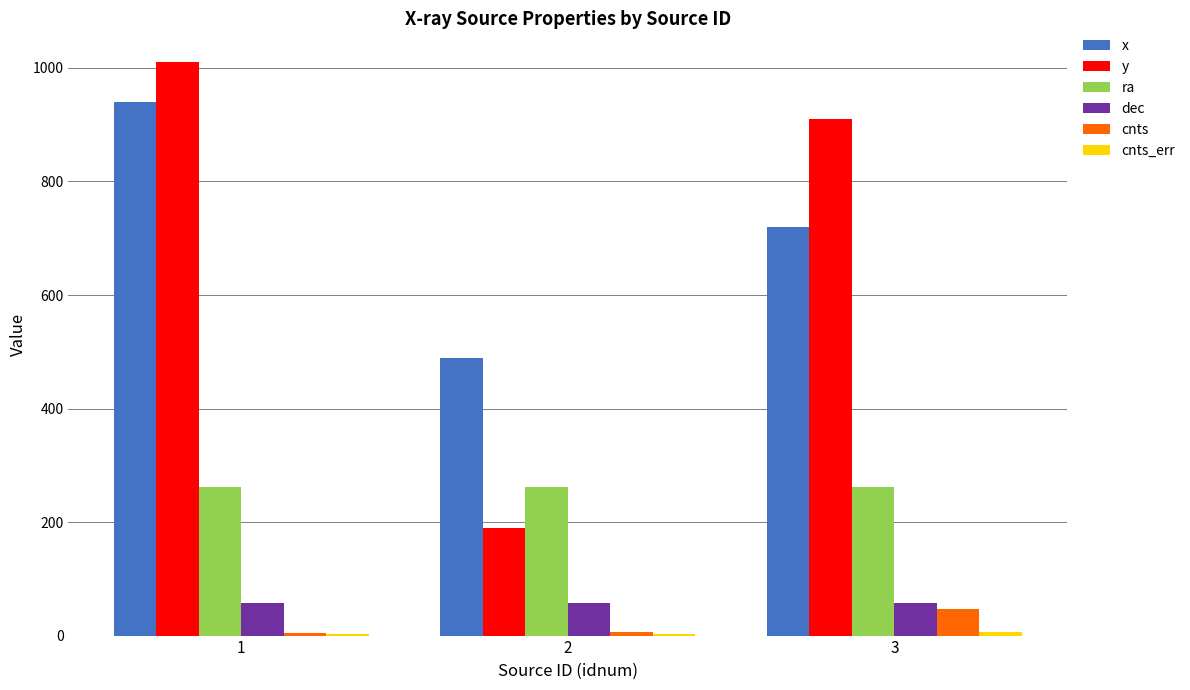

What is the maximum value for cnts?

47.5